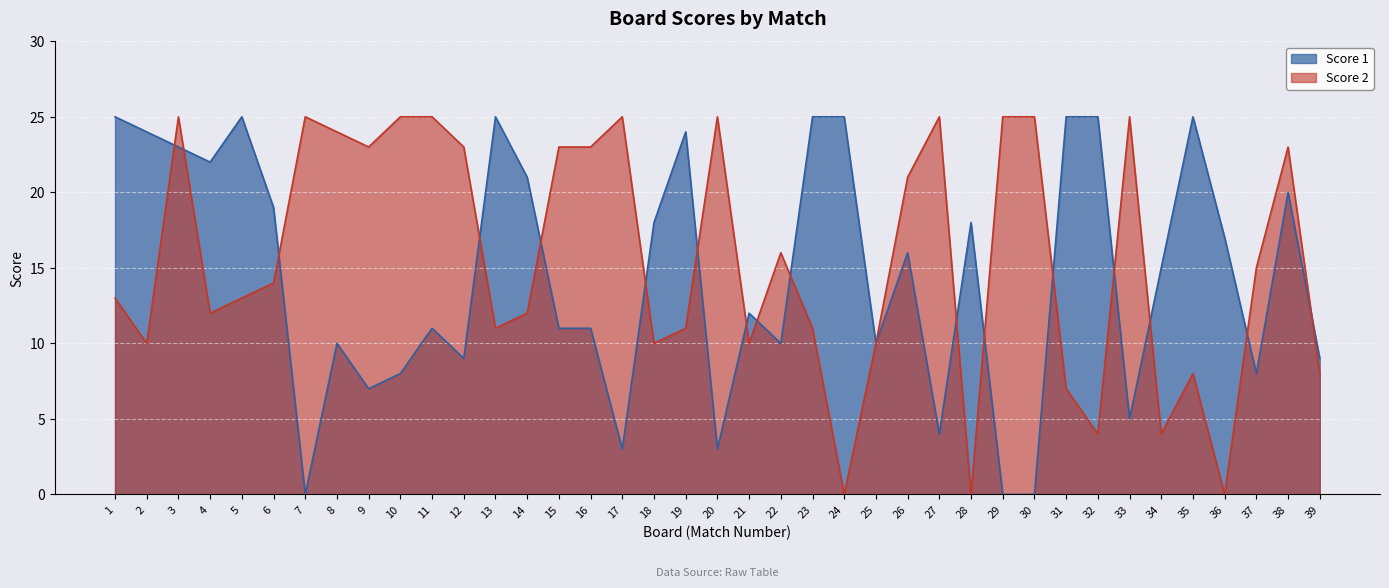

Reading left to right, transcribe all the data shown in this chart.

Score 1: 25	24	23	22	25	19	0	10	7	8	11	9	25	21	11	11	3	18	24	3	12	10	25	25	10	16	4	18	0	0	25	25	5	15	25	17	8	20	9
Score 2: 13	10	25	12	13	14	25	24	23	25	25	23	11	12	23	23	25	10	11	25	10	16	11	0	10	21	25	0	25	25	7	4	25	4	8	0	15	23	8